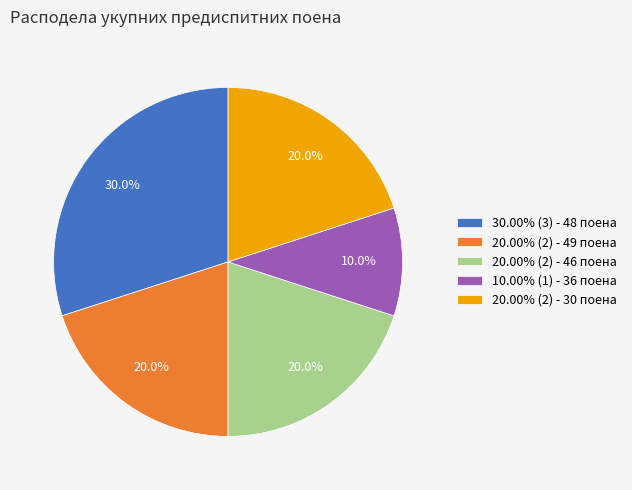

How many slices are in this pie chart?

5